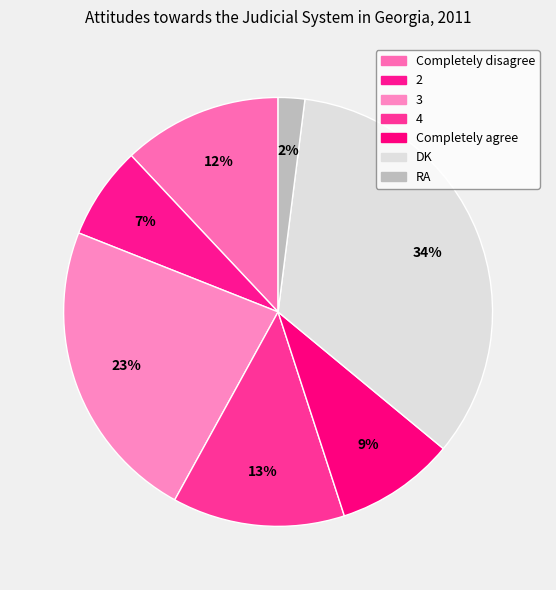

Is the sum of 2 and RA greater than half?

No